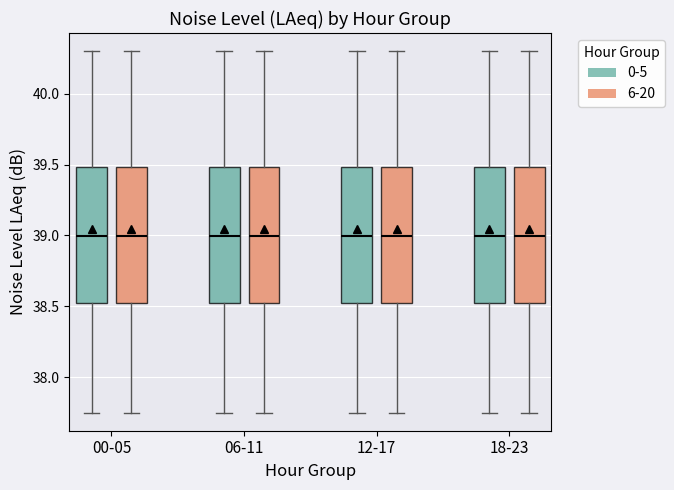

Reading left to right, transcribe this box plot: for each box, give where its median line is, the range the box spans, and where its two whiskers end, as read against the y-axis. The values are not printed on the chart, so give them approximately, as read against the axis.

00-05 (0-5): median 39.00, box 38.55 to 39.50, whiskers 37.75 to 40.30
00-05 (6-20): median 39.00, box 38.55 to 39.50, whiskers 37.75 to 40.30
06-11 (0-5): median 39.00, box 38.55 to 39.50, whiskers 37.75 to 40.30
06-11 (6-20): median 39.00, box 38.55 to 39.50, whiskers 37.75 to 40.30
12-17 (0-5): median 39.00, box 38.55 to 39.50, whiskers 37.75 to 40.30
12-17 (6-20): median 39.00, box 38.55 to 39.50, whiskers 37.75 to 40.30
18-23 (0-5): median 39.00, box 38.55 to 39.50, whiskers 37.75 to 40.30
18-23 (6-20): median 39.00, box 38.55 to 39.50, whiskers 37.75 to 40.30